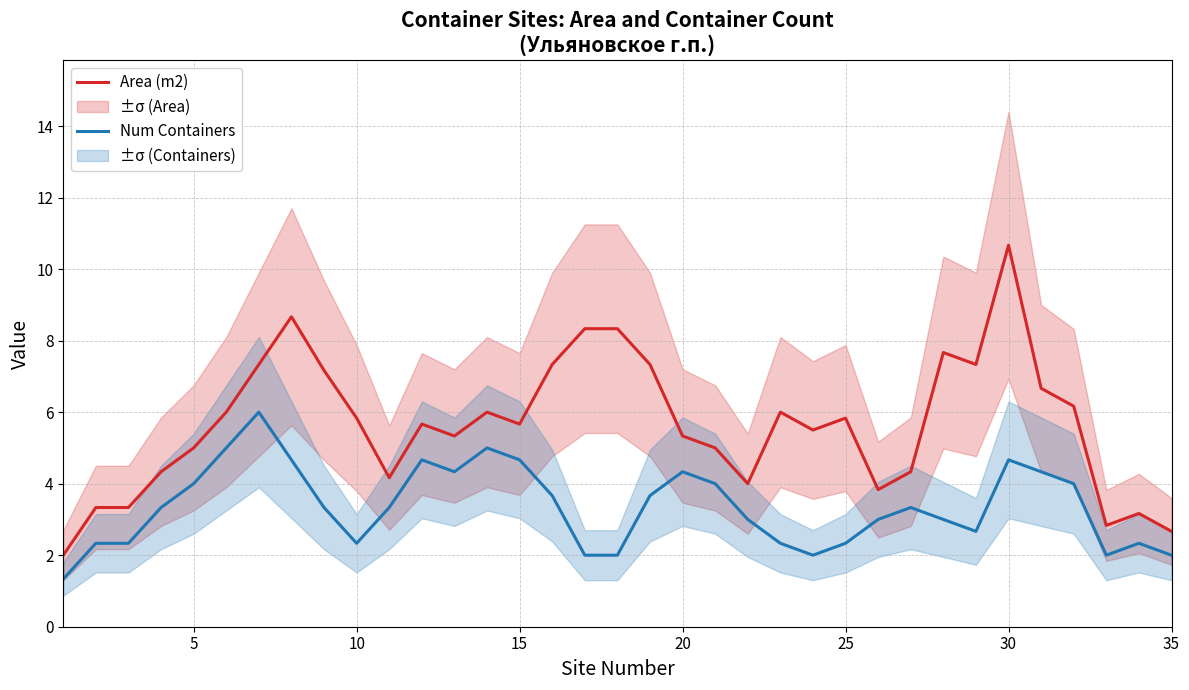

What is the minimum value for Area (m2)?

2.0